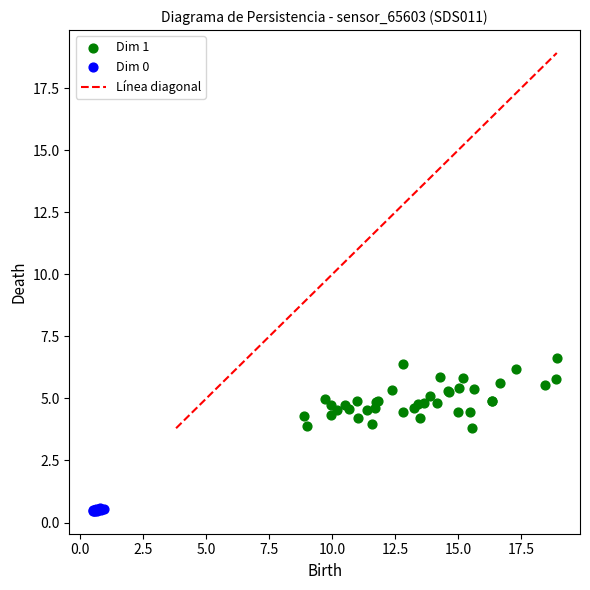

Which series reaches the maximum Y coordinate?

Dim 1